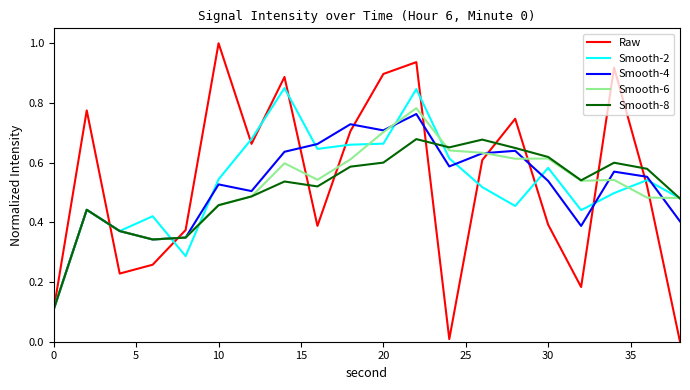

In Smooth-6, how many points are higher than both neighbors (excluding endpoints)?

5